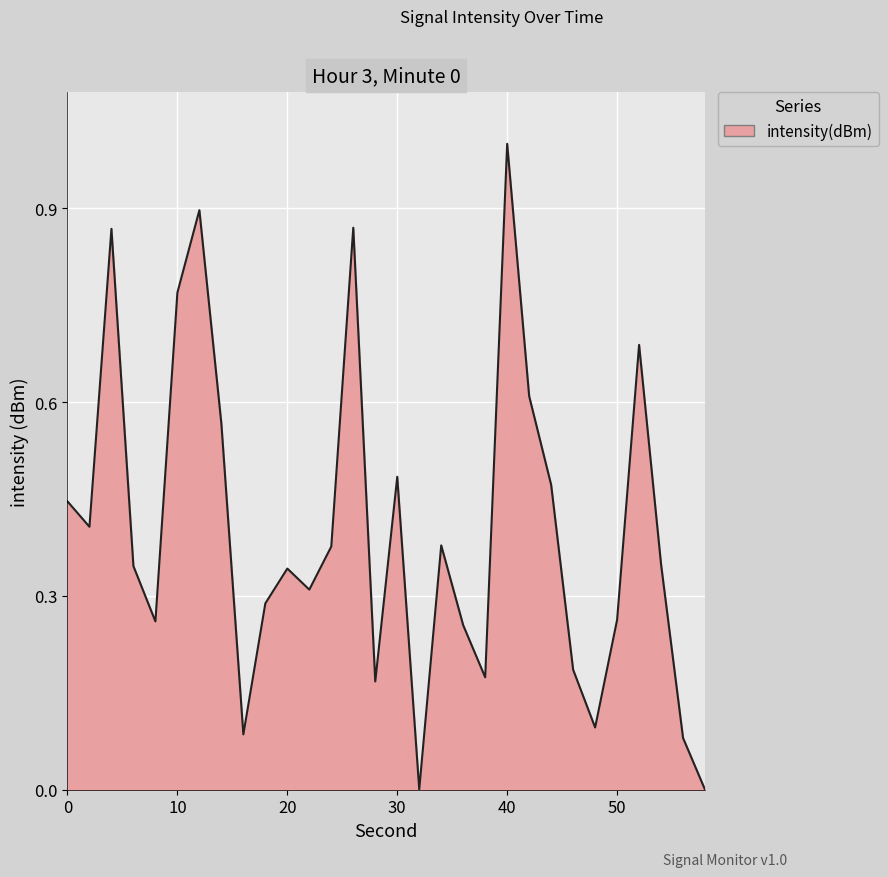

What is the greatest value displayed?

1.0